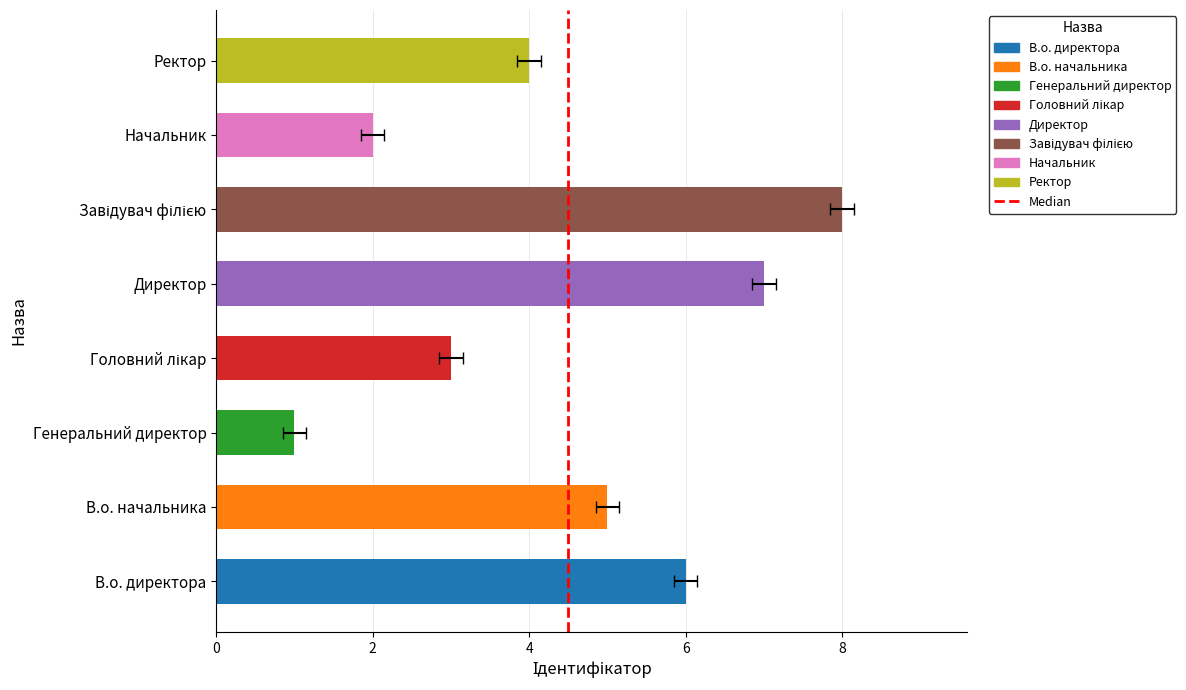

What is the change in value from В.о. директора to Завідувач філією?

+2